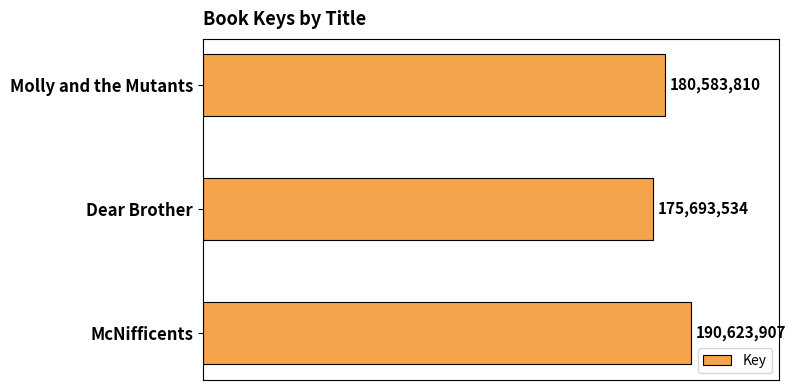

List the labels in order of value, smallest first.

Dear Brother, Molly and the Mutants, McNifficents